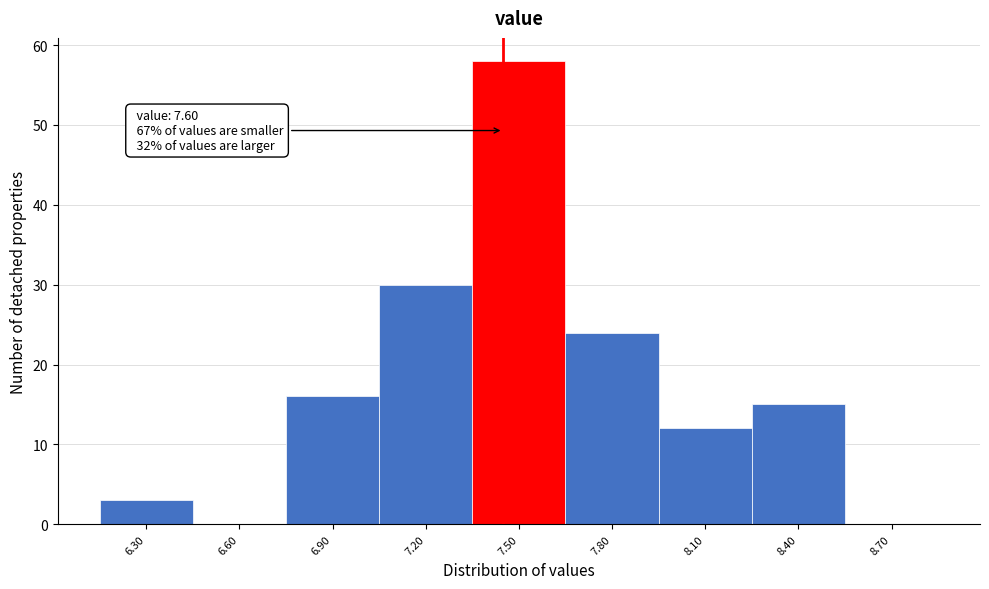

Reading right to left, extract all data points from this chart.

8.70=0	8.40=15	8.10=12	7.80=24	7.50=58	7.20=30	6.90=16	6.60=0	6.30=3